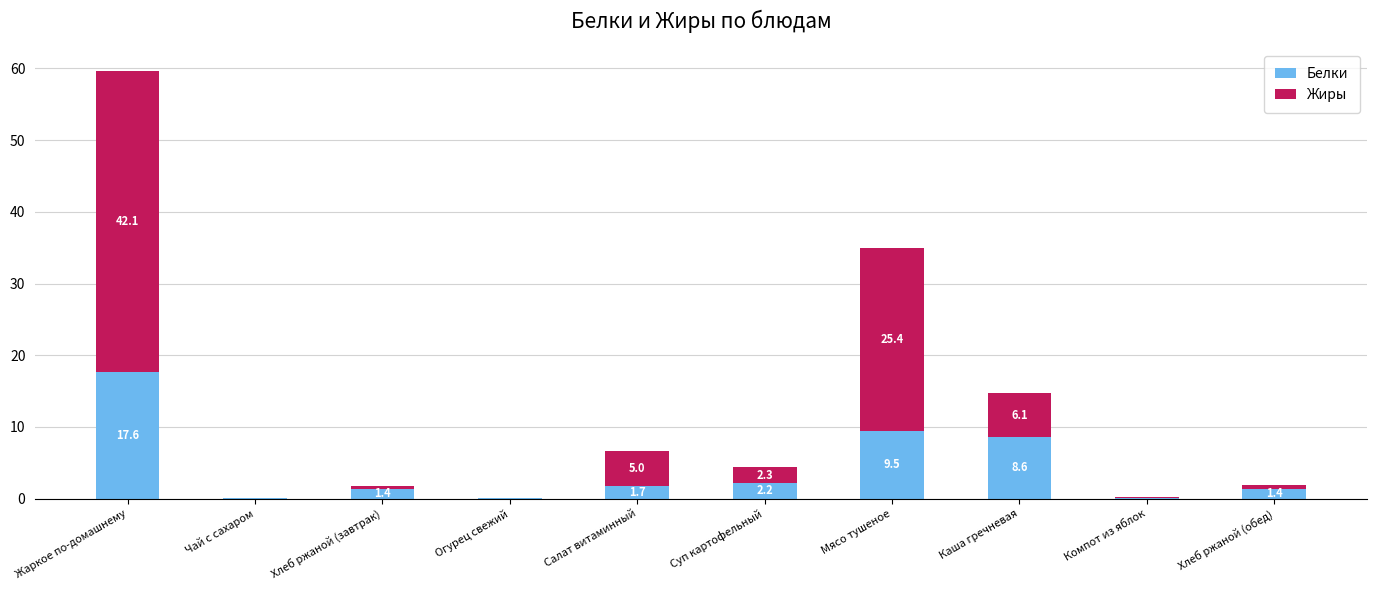

What is the highest value of the Белки series?

17.6